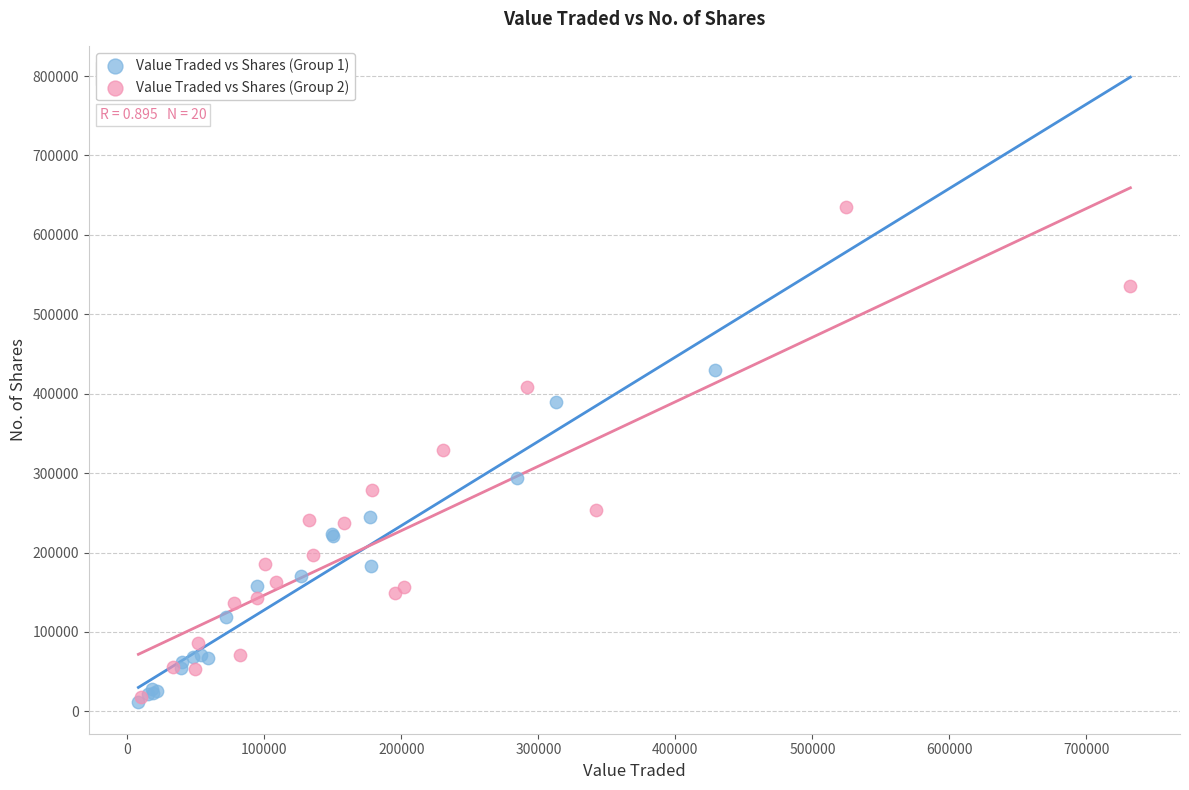

Which series has the largest Y range (max minus min)?

Value Traded vs Shares (Group 2)